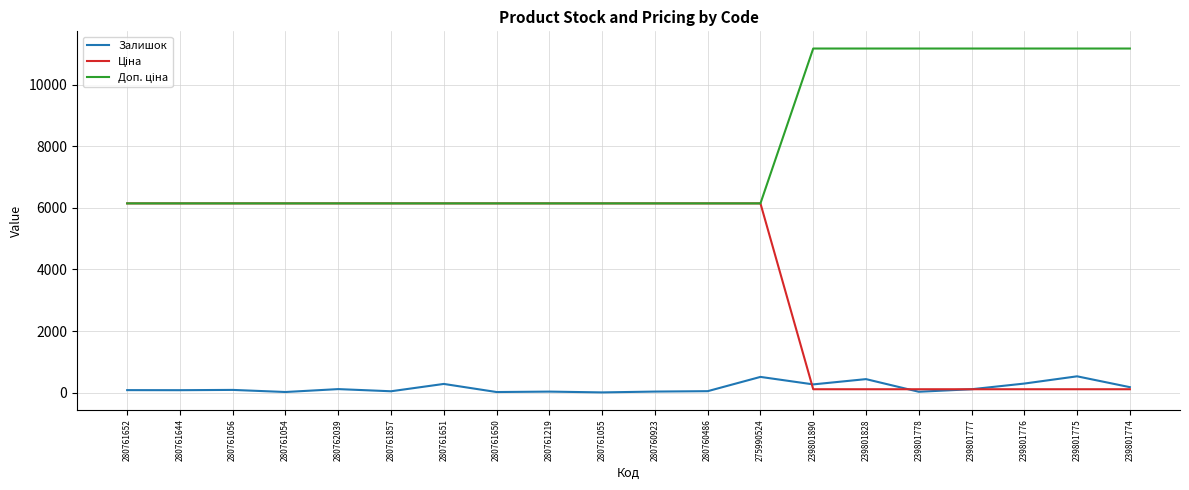

What is the greatest value displayed?

11169.0